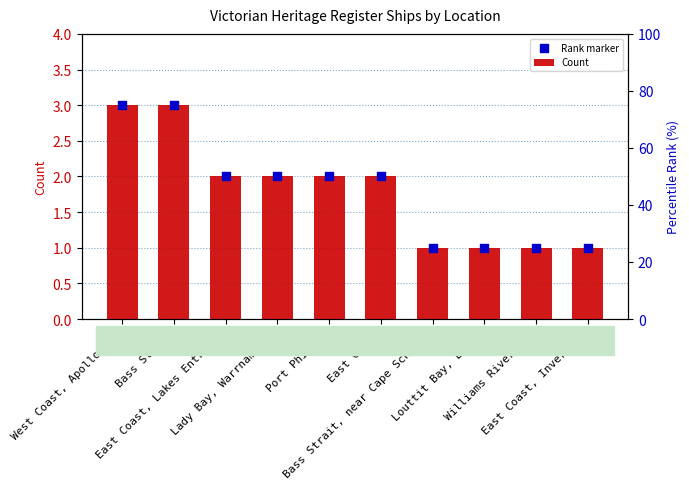

Which series has the largest total across all categories?

Count